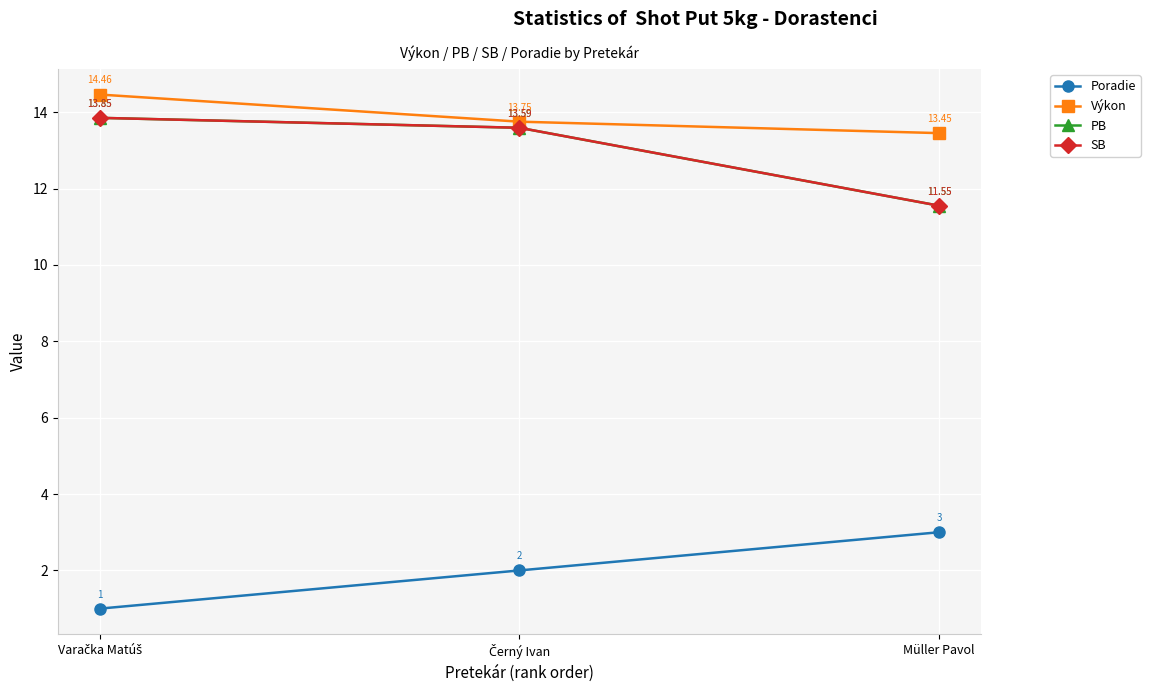

Does the chart have visible grid lines?

Yes